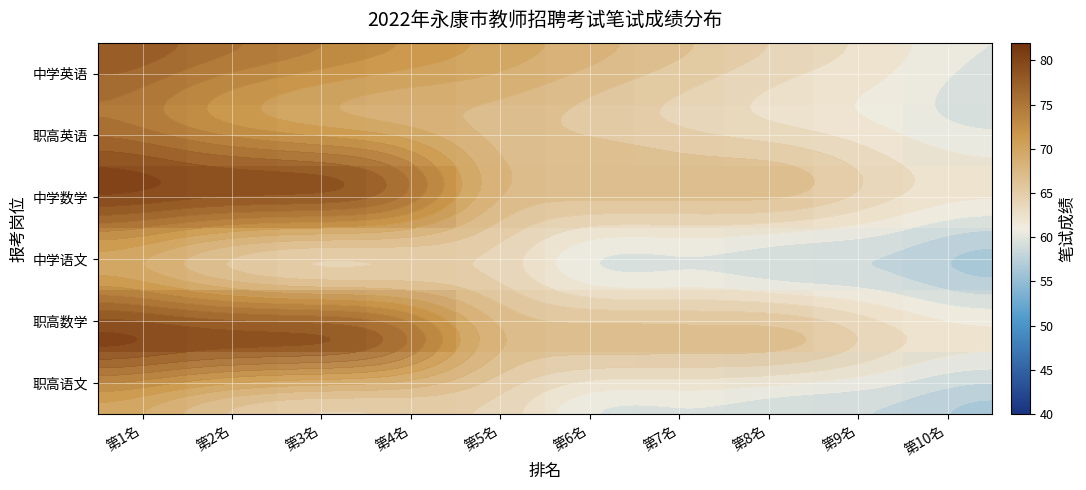

True or false: 中学语文 has a value of 112.5 at 第1名.

False